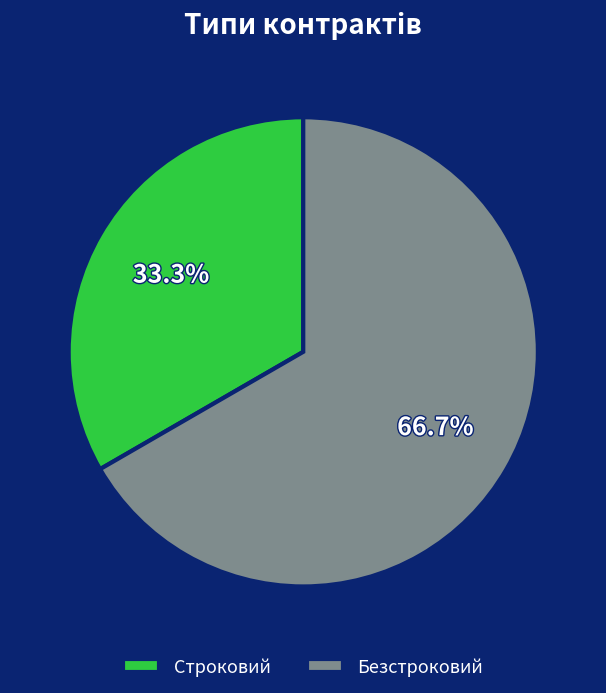

Approximately how many times larger is the value at Строковий compared to Безстроковий?

0.5